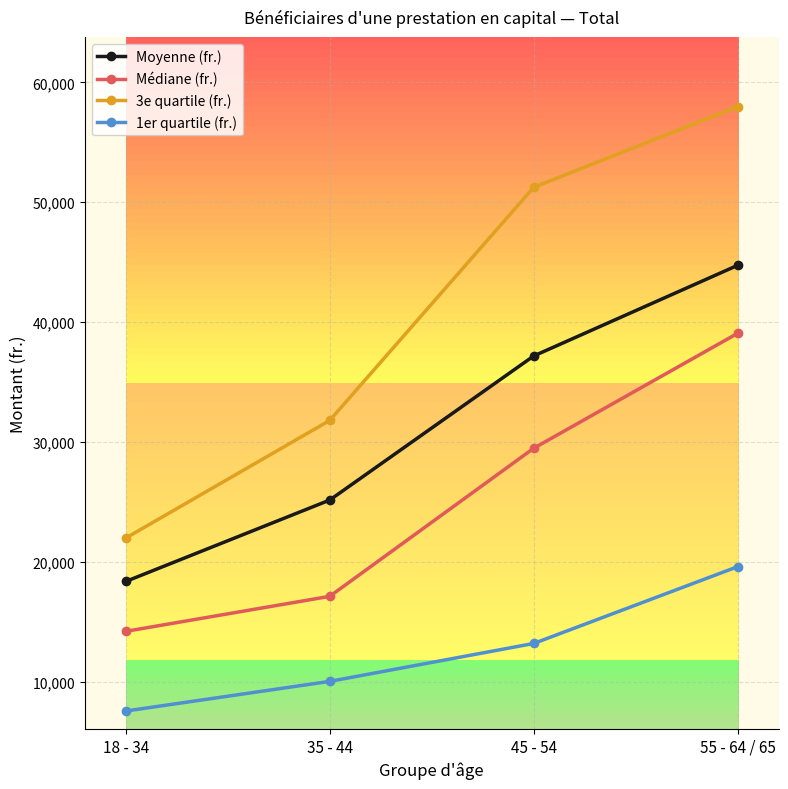

How many categories are shown in the chart?

4